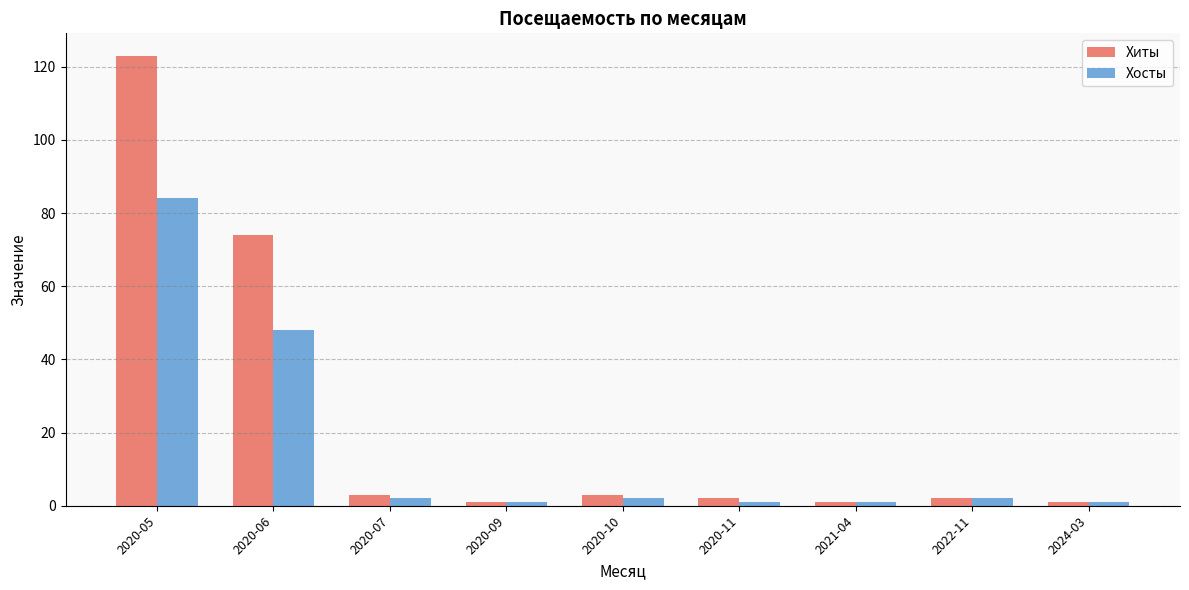

What is the difference between the second highest and second lowest values in the Хосты series?

47